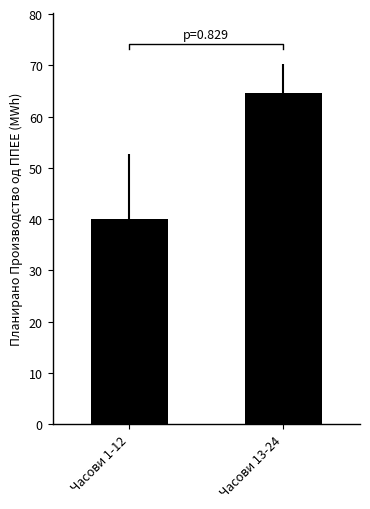

What is the value of the 1st bar from the left?

39.9